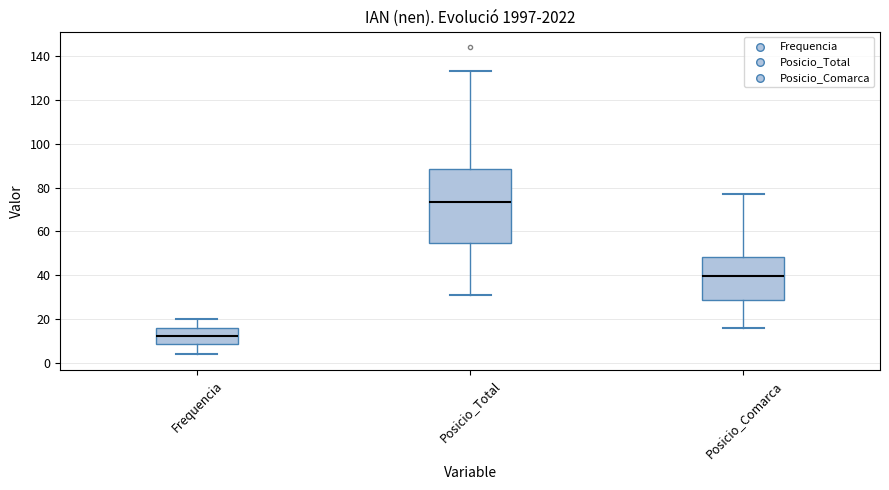

Which box's median line is the lowest?

Frequencia